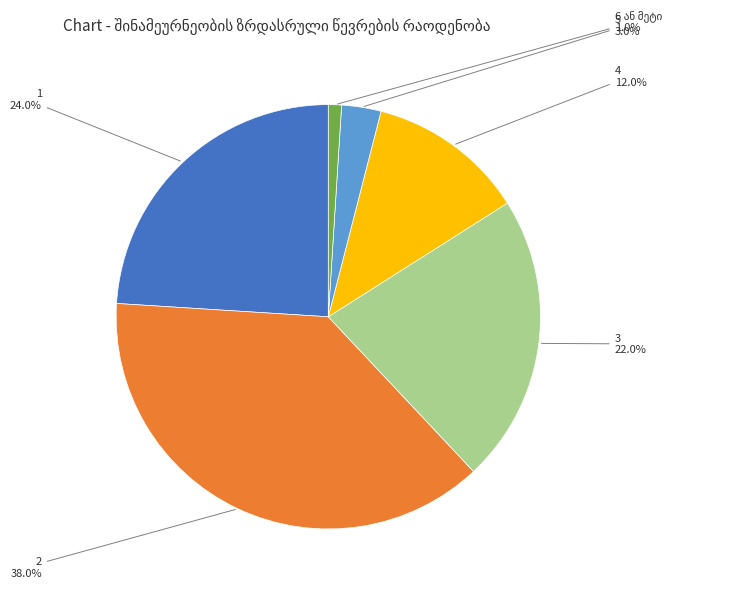

Is there any slice that represents more than half of the pie?

No